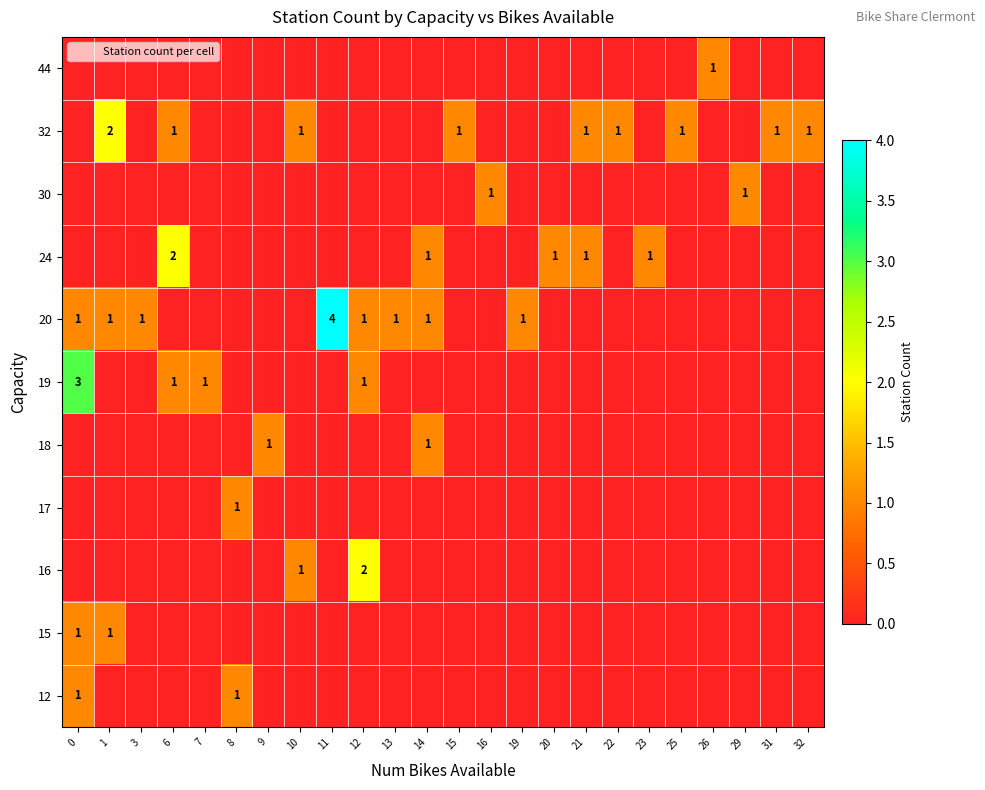

What is the difference between the second highest and minimum values in the 20 series?

1